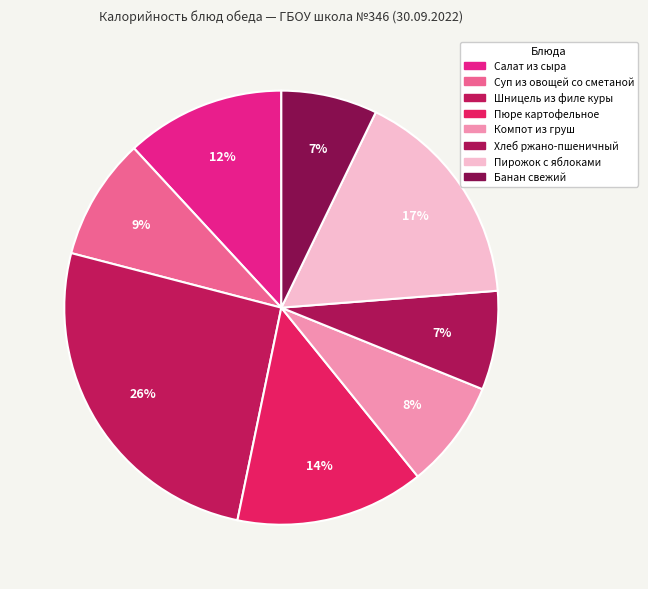

Is there a majority slice in this chart?

No